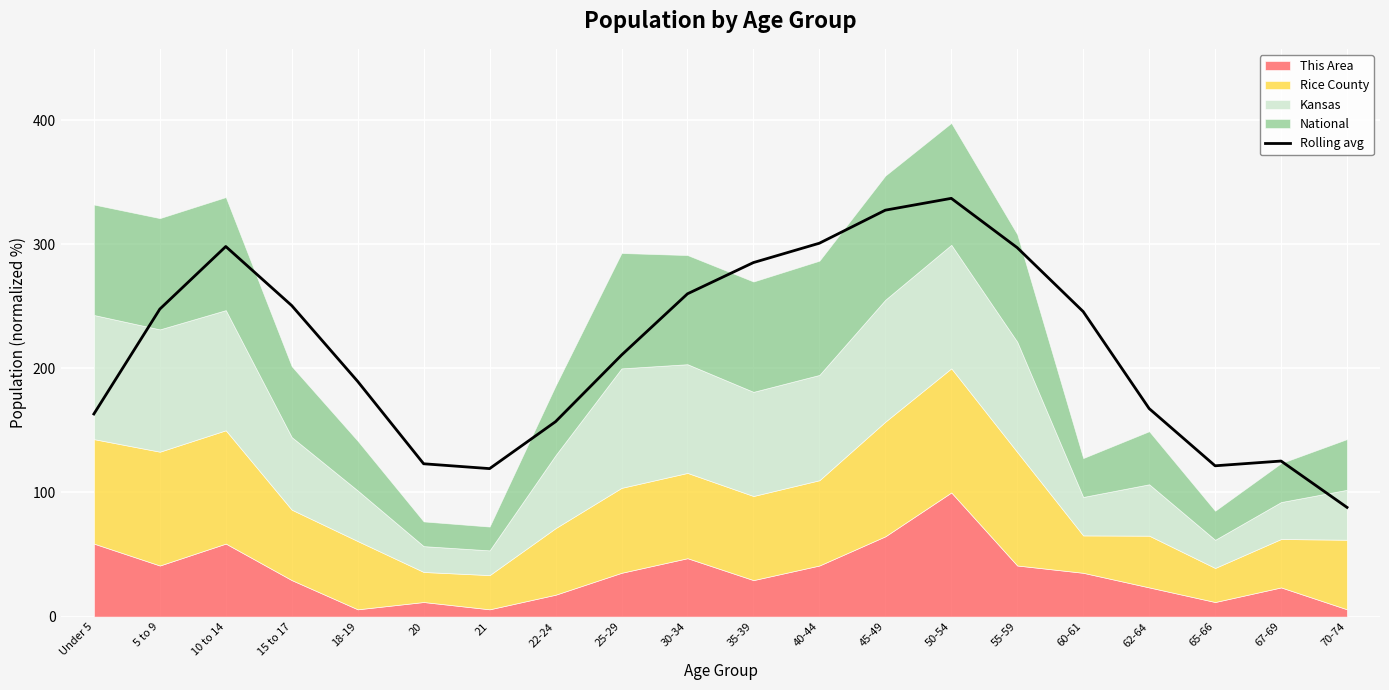

Approximately how many times larger is the value at 55-59 compared to 62-64?

1.8